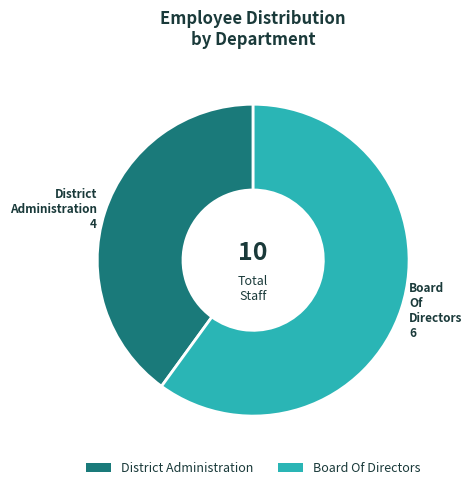

The Board Of Directors slice represents 65% of the pie. True or false?

False